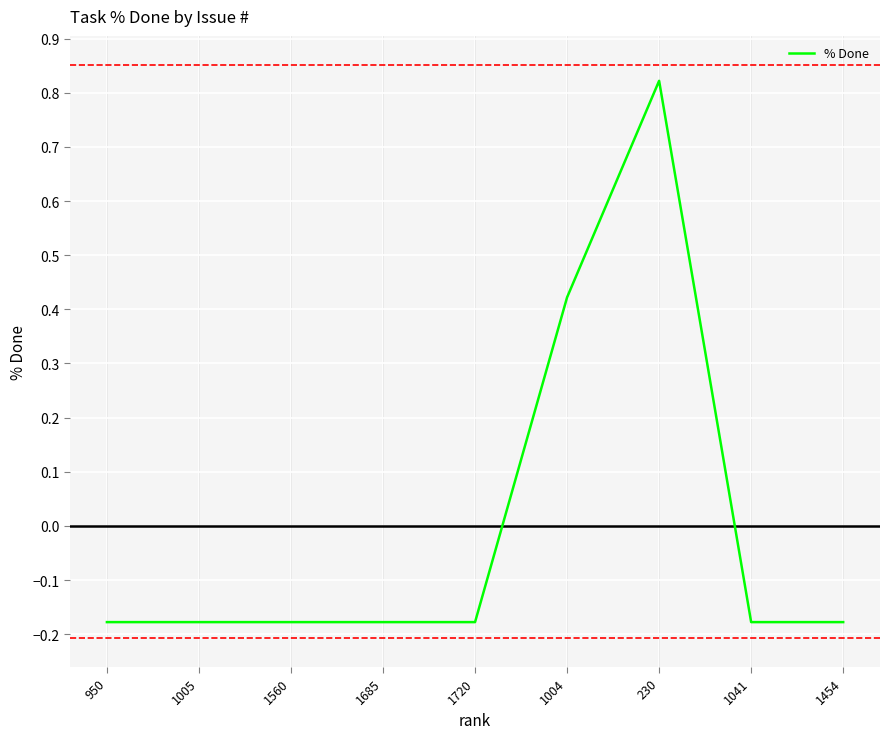

How many values exceed 0?

2